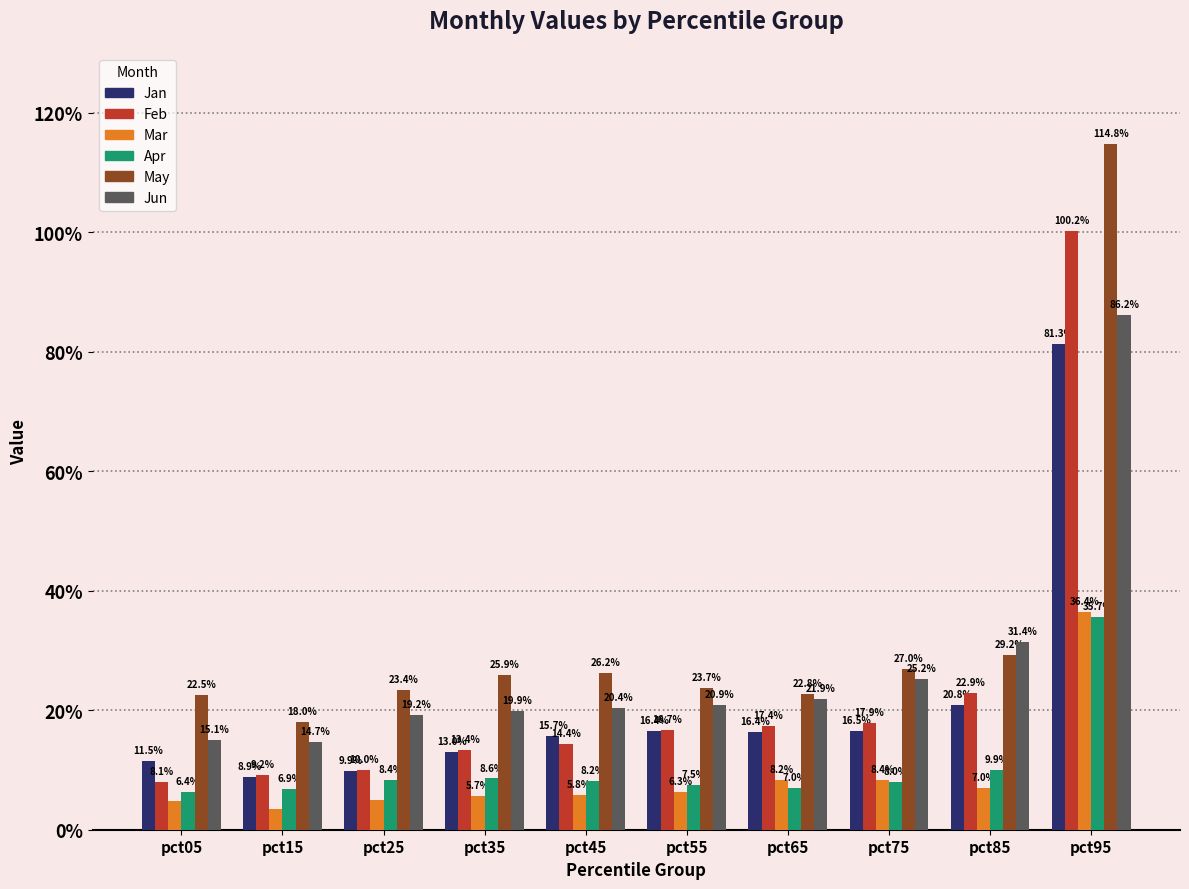

What are all the series names shown in the legend?

Jan, Feb, Mar, Apr, May, Jun